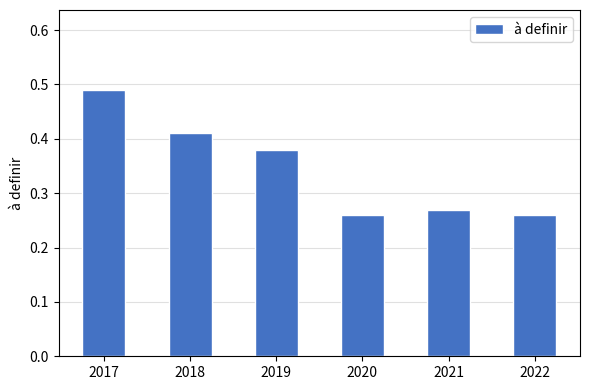

What is the difference between the values at 2022 and 2017?

0.2